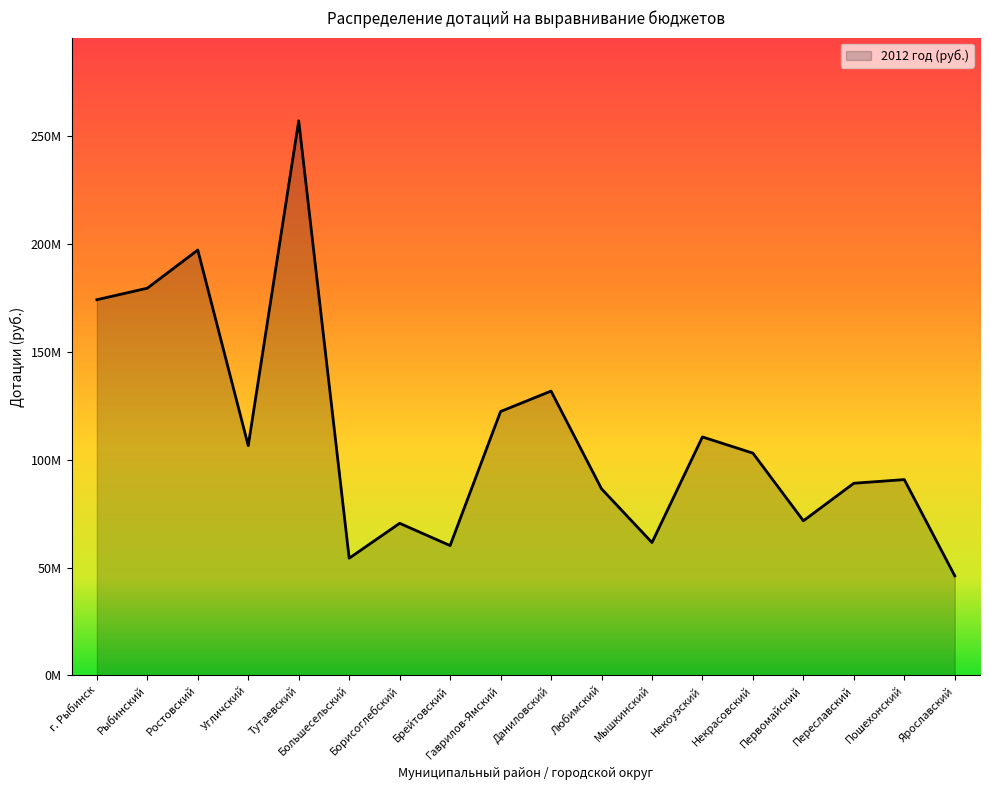

List the labels in order of value, largest first.

Тутаевский, Ростовский, Рыбинский, г. Рыбинск, Даниловский, Гаврилов-Ямский, Некоузский, Угличский, Некрасовский, Пошехонский, Переславский, Любимский, Первомайский, Борисоглебский, Мышкинский, Брейтовский, Большесельский, Ярославский